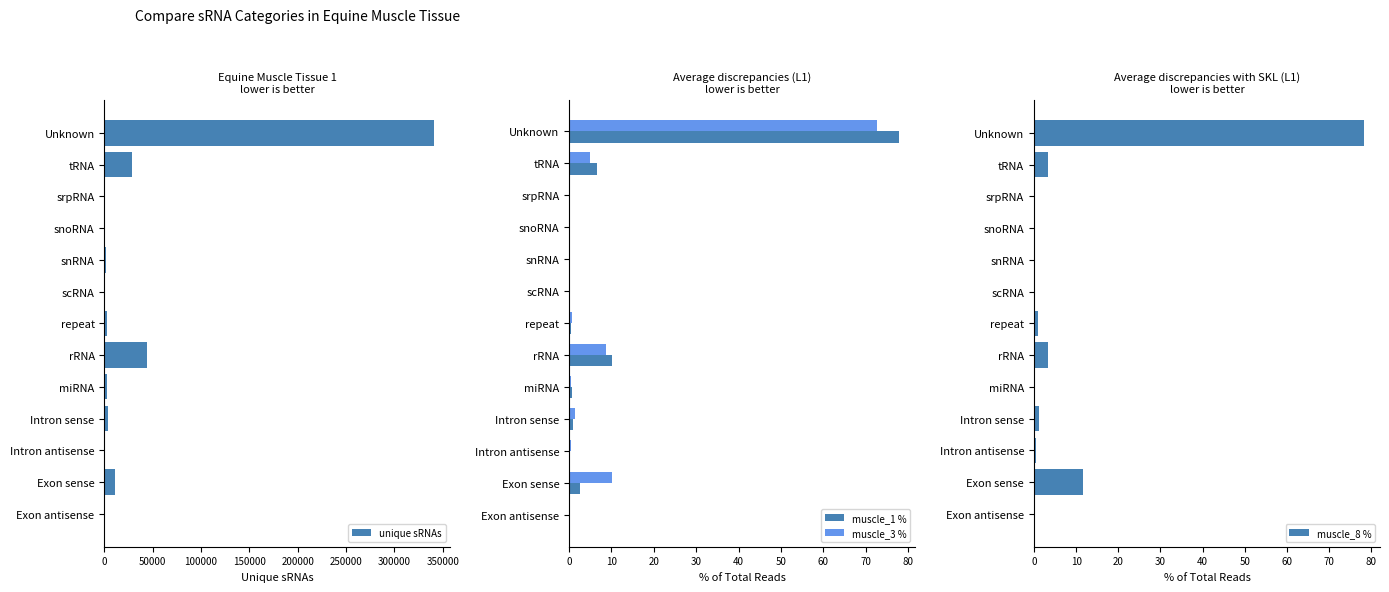

What are all the series names shown in the legend?

unique sRNAs, muscle_1 %, muscle_3 %, muscle_8 %